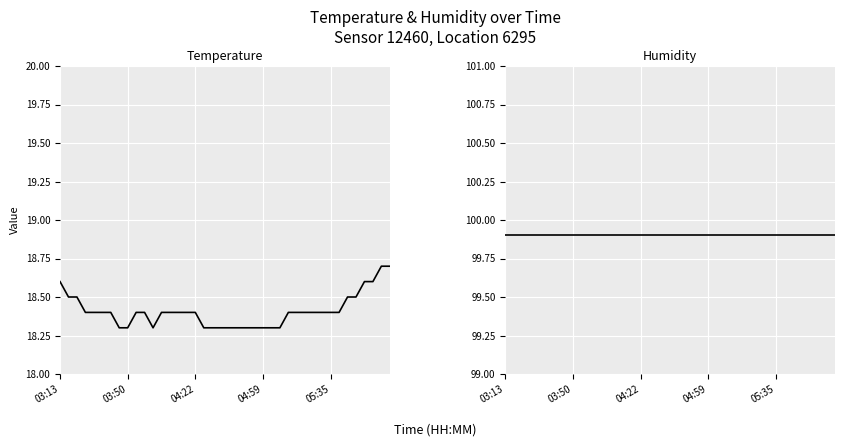

True or false: humidity and temperature cross at least once.

False